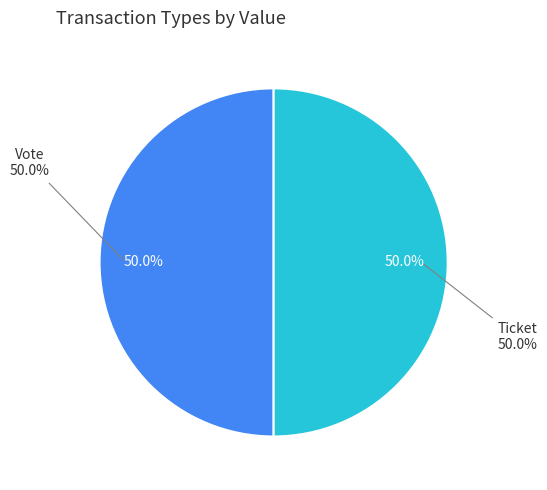

What is the smallest slice in the pie chart?

Ticket